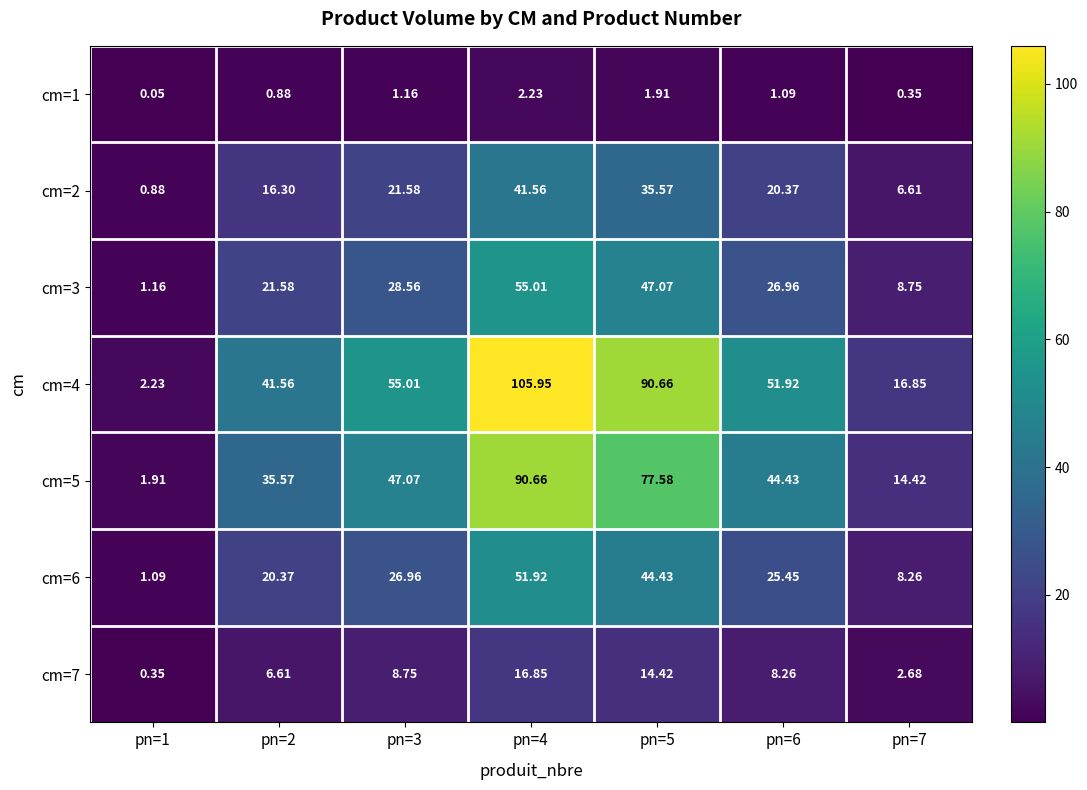

What is the total value across all series at pn=4?

364.2